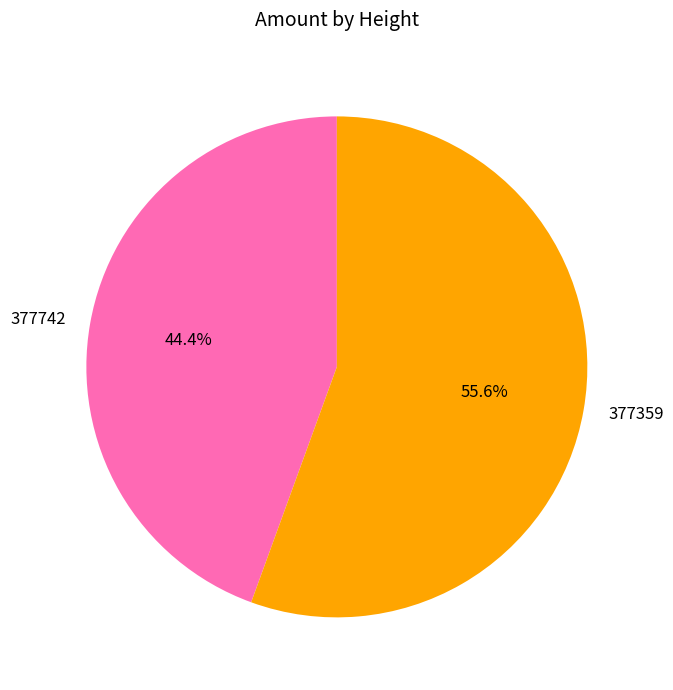

How many segments does this pie chart have?

2